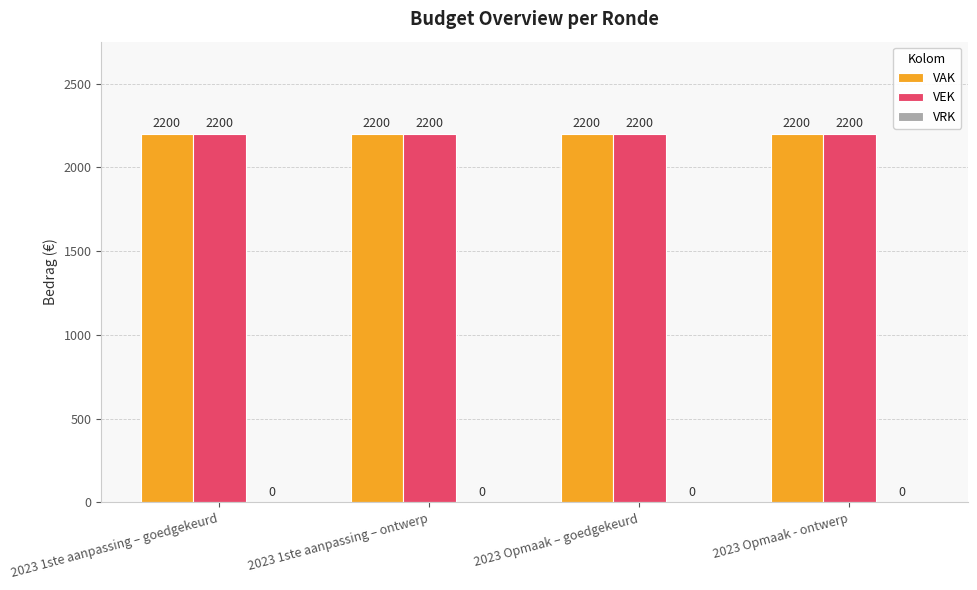

Which series changed the most between 2023 1ste aanpassing – goedgekeurd and 2023 1ste aanpassing – ontwerp?

VAK